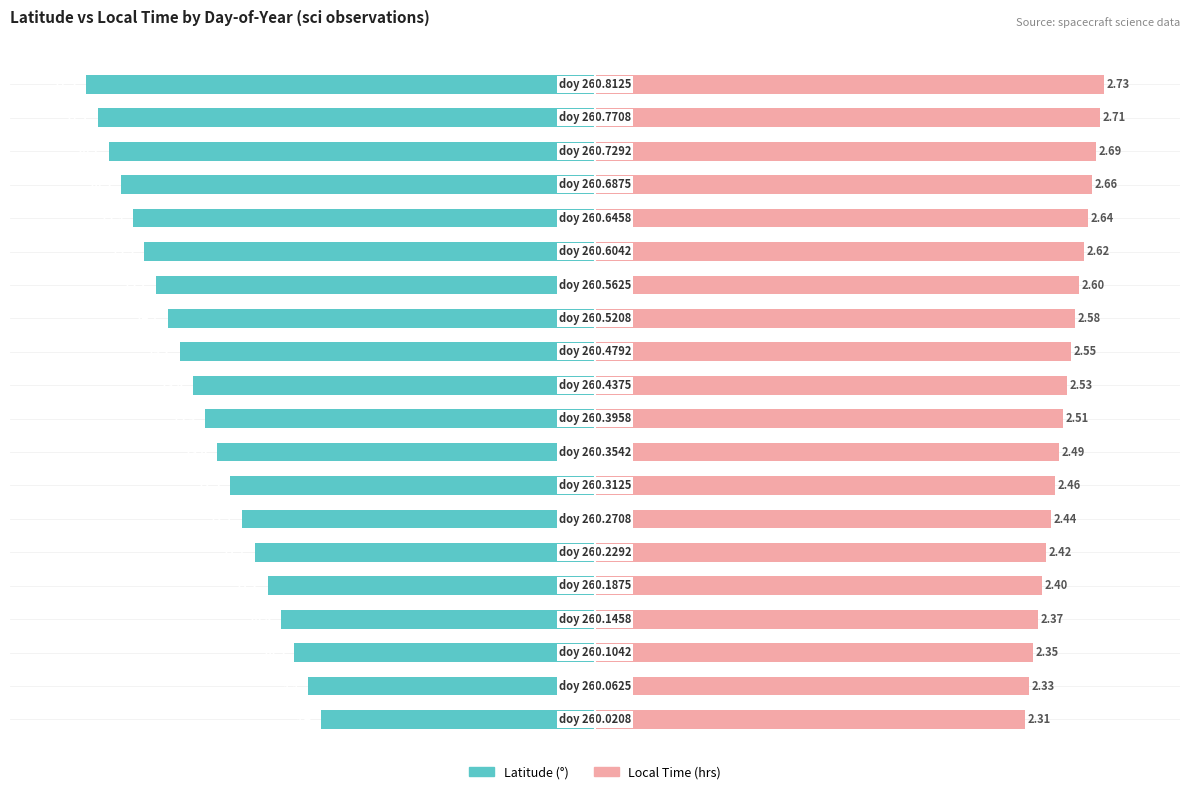

What is the total value across all series at 8?

16.9